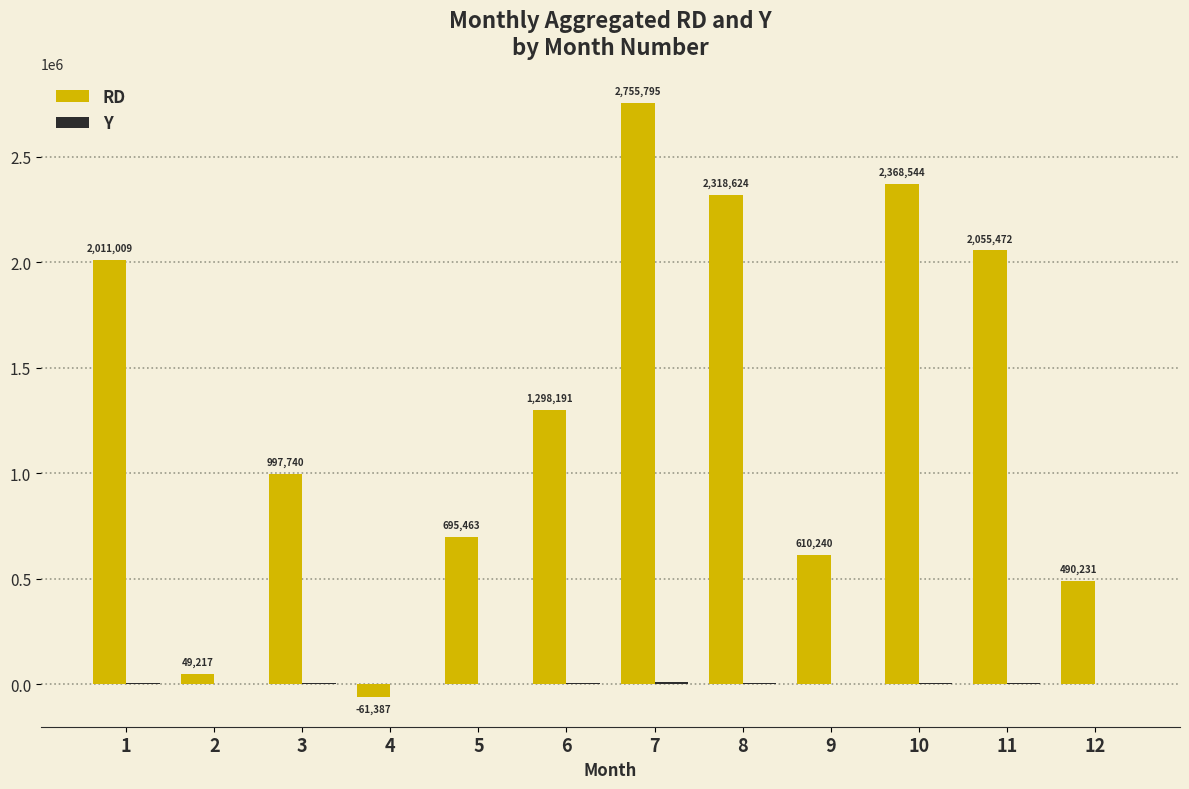

The value of RD at 11 is 2055472. True or false?

True